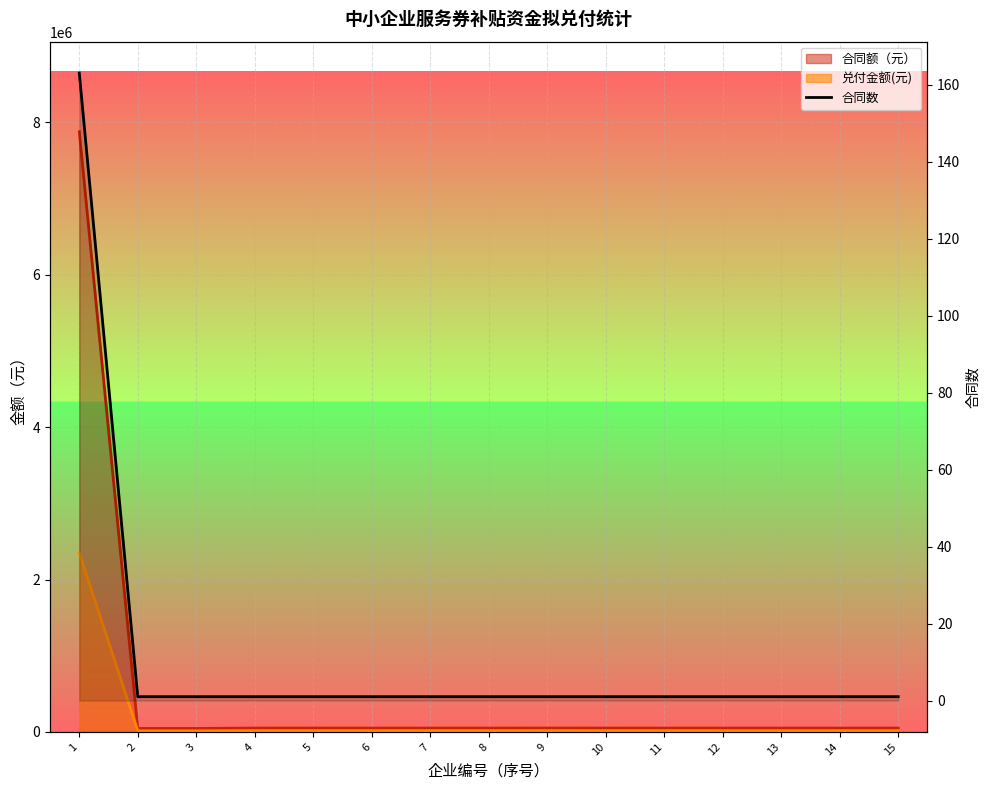

List the labels in order of value, smallest first.

2, 3, 4, 5, 6, 7, 8, 9, 10, 11, 12, 13, 14, 15, 1